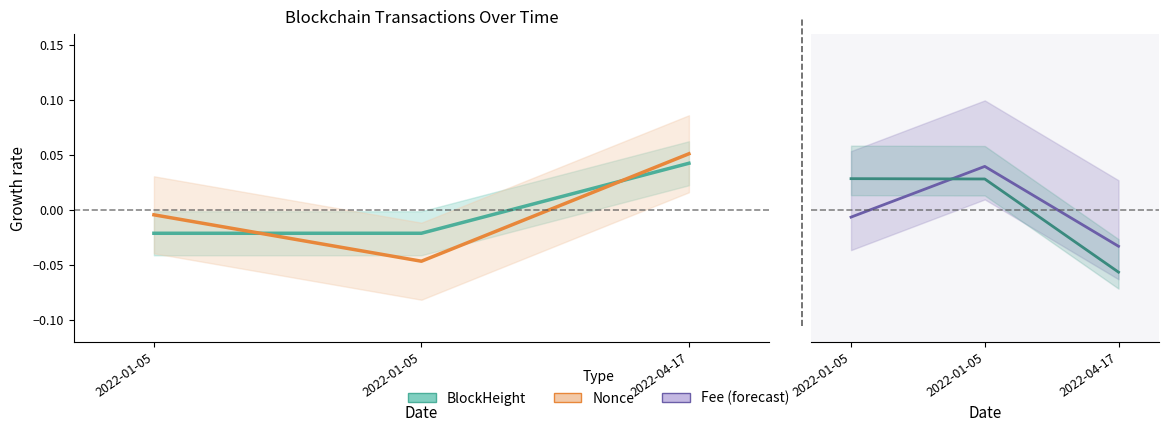

What is the label of the 3rd point from the left?

2022-04-17